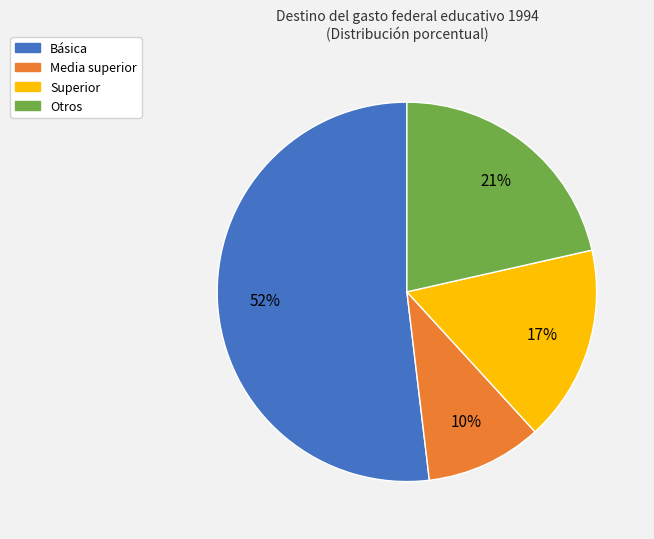

Count the number of slices in the pie.

4